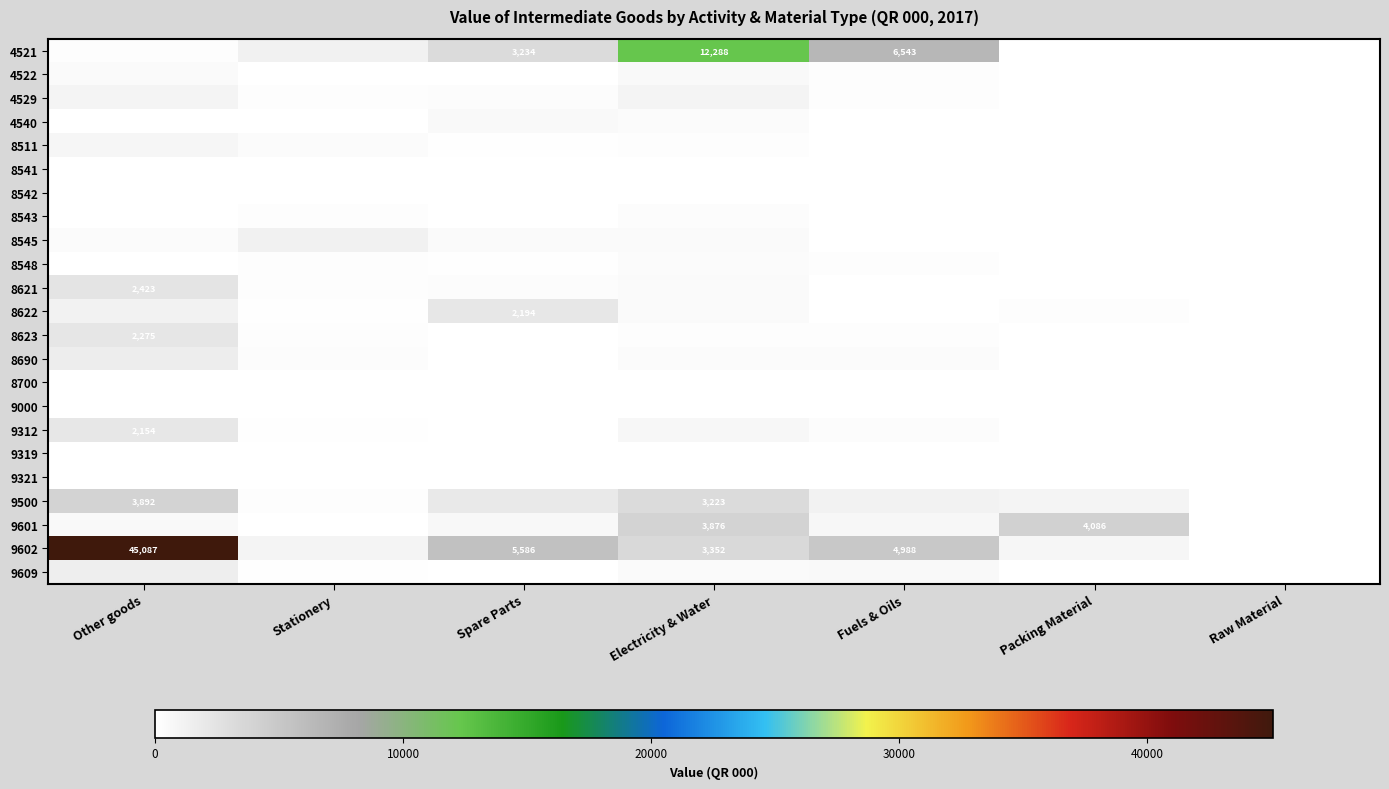

Is it true that 9500 equals 161 at Stationery?

False